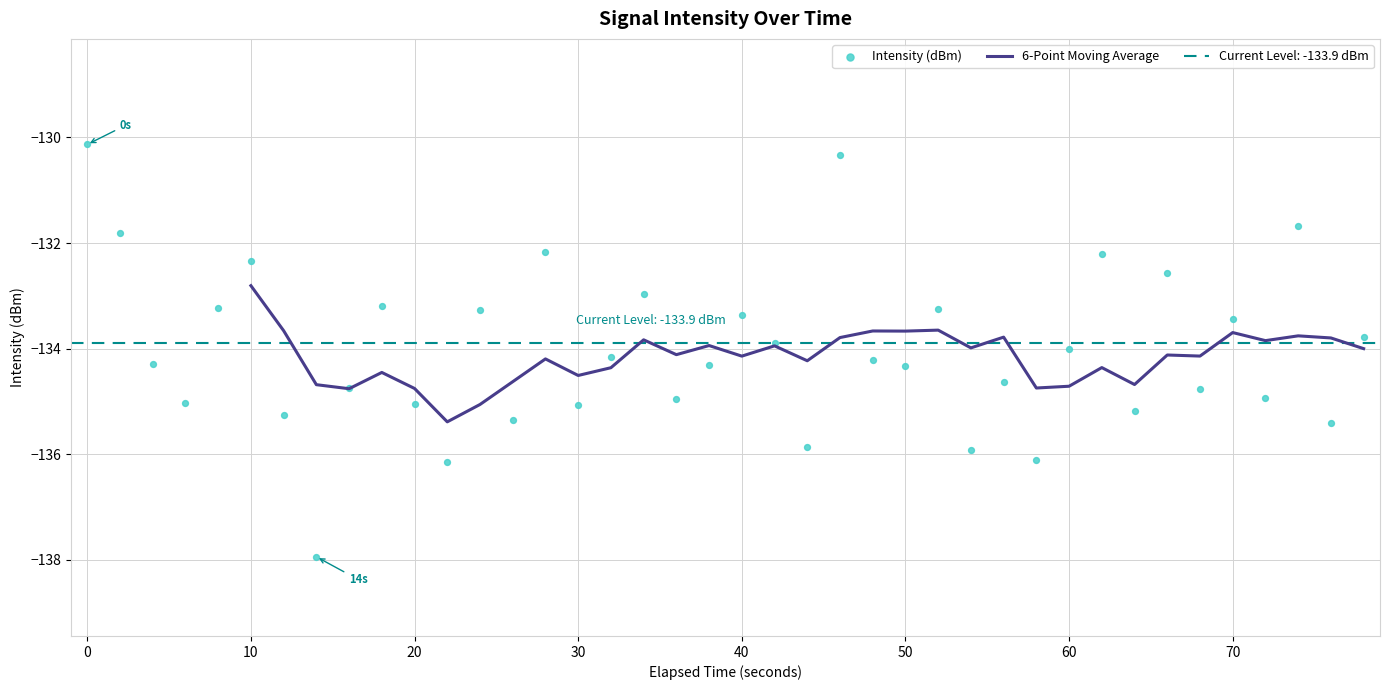

What is the highest value of the 6-Point Moving Average series?

-132.8